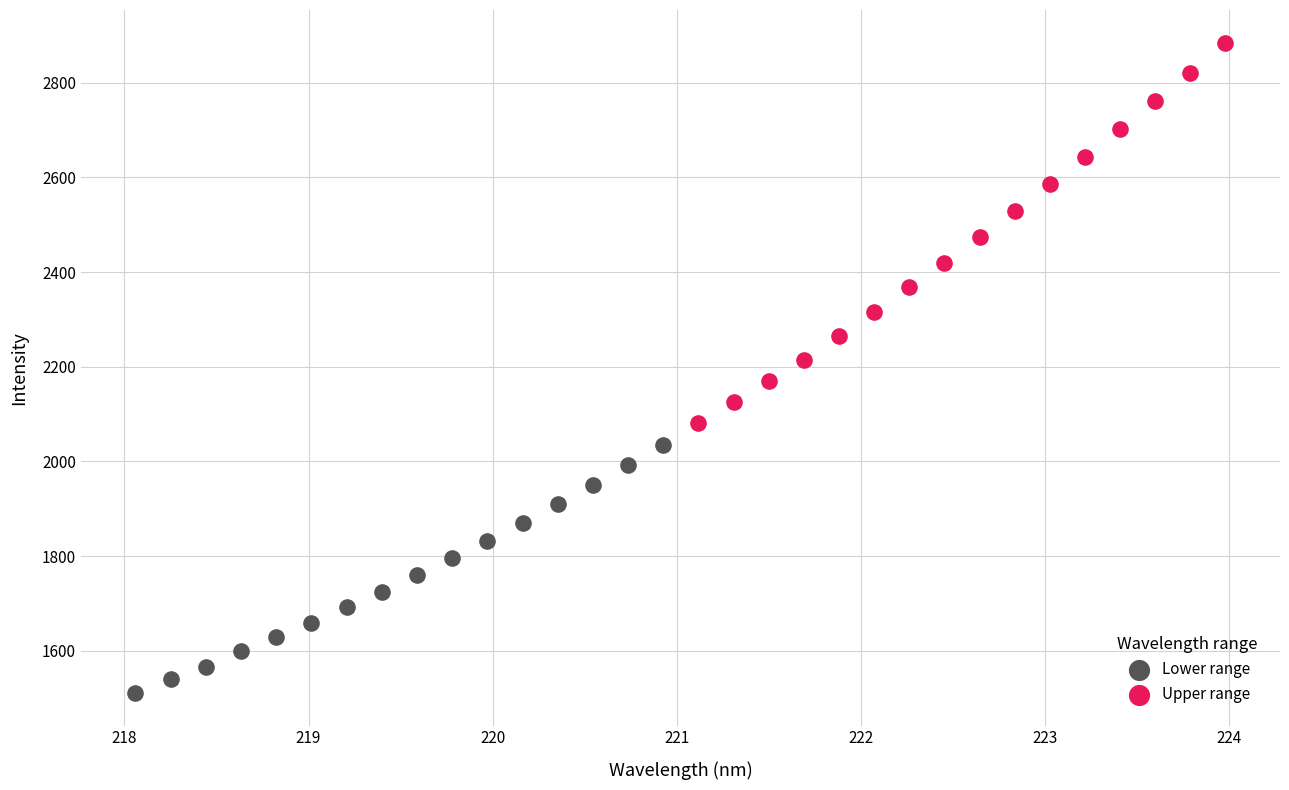

Which series reaches the maximum Y coordinate?

Upper range